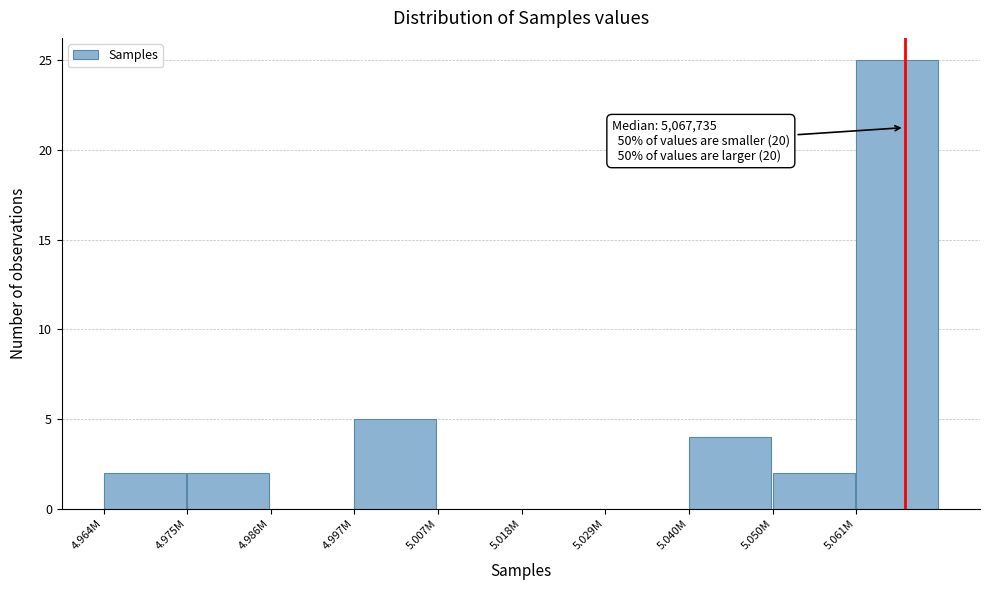

Reading left to right, list all the values displayed in this chart.

4.964M=2	4.975M=2	4.986M=0	4.997M=5	5.007M=0	5.018M=0	5.029M=0	5.040M=4	5.050M=2	5.061M=25